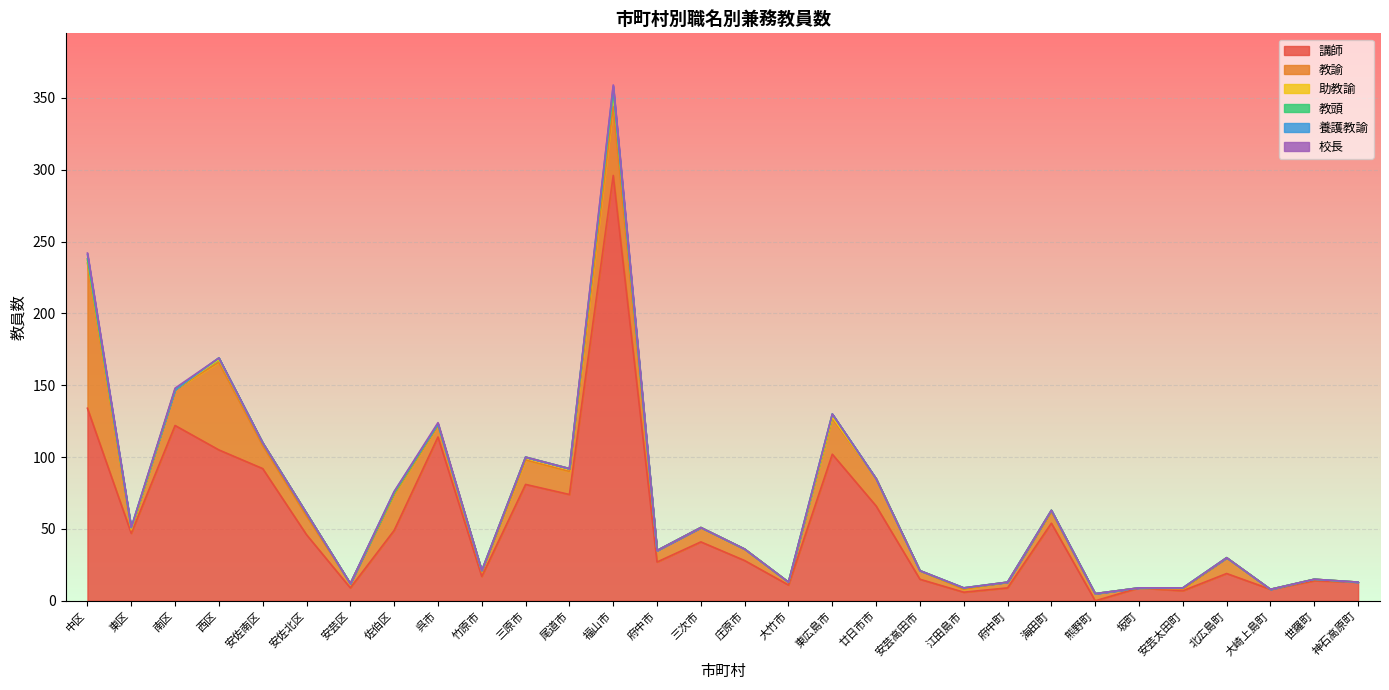

What is the label of the 1st point from the right?

神石高原町